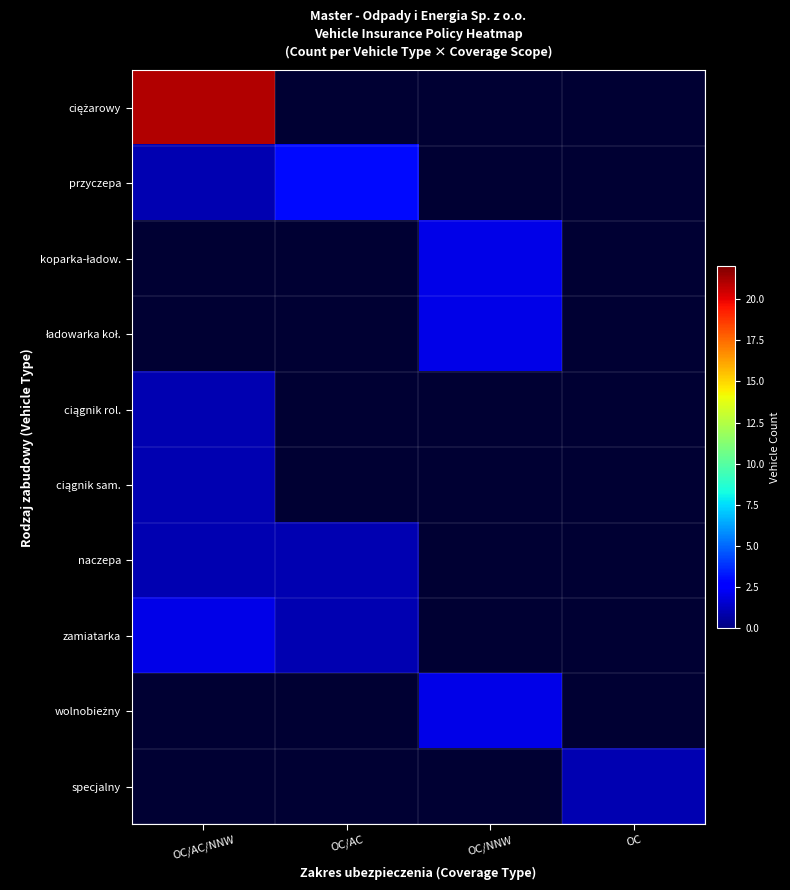

Between OC/AC and OC, which is larger?

OC